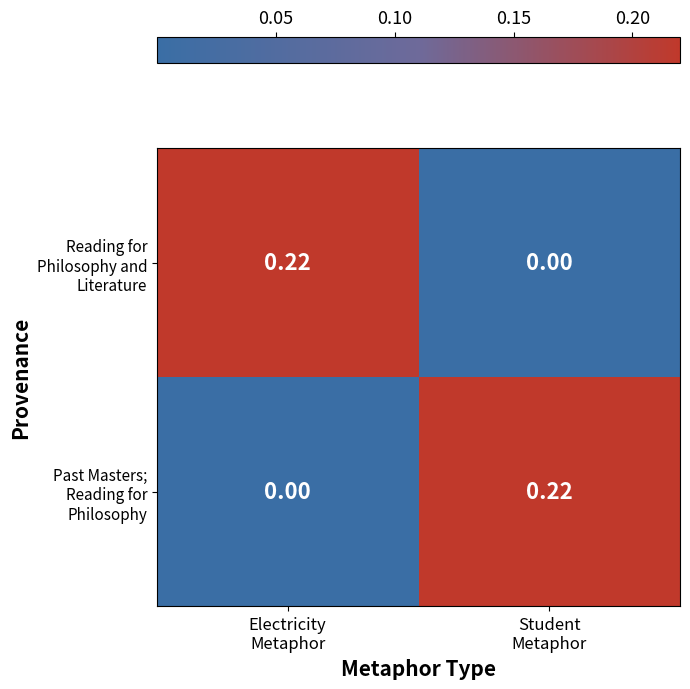

Count the number of data series in this chart.

2